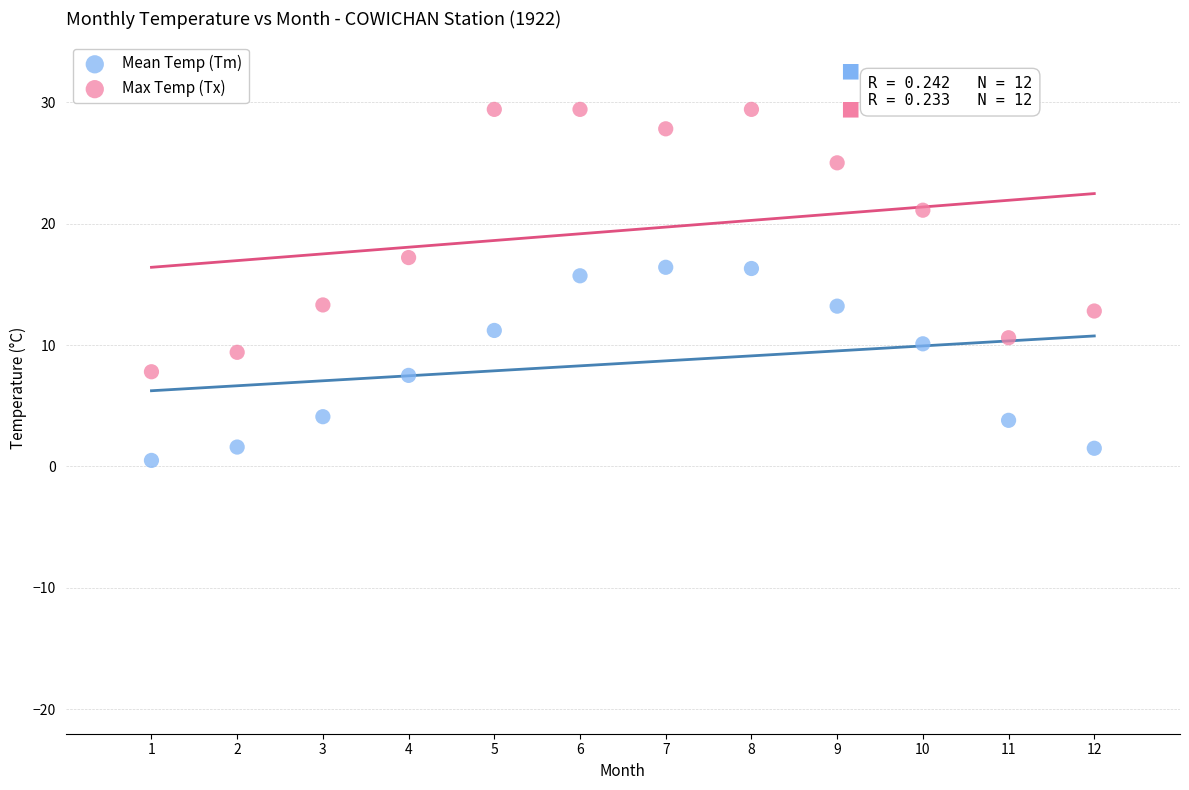

In the Max Temp (Tx) series, what Y value is closest to 18?

17.2